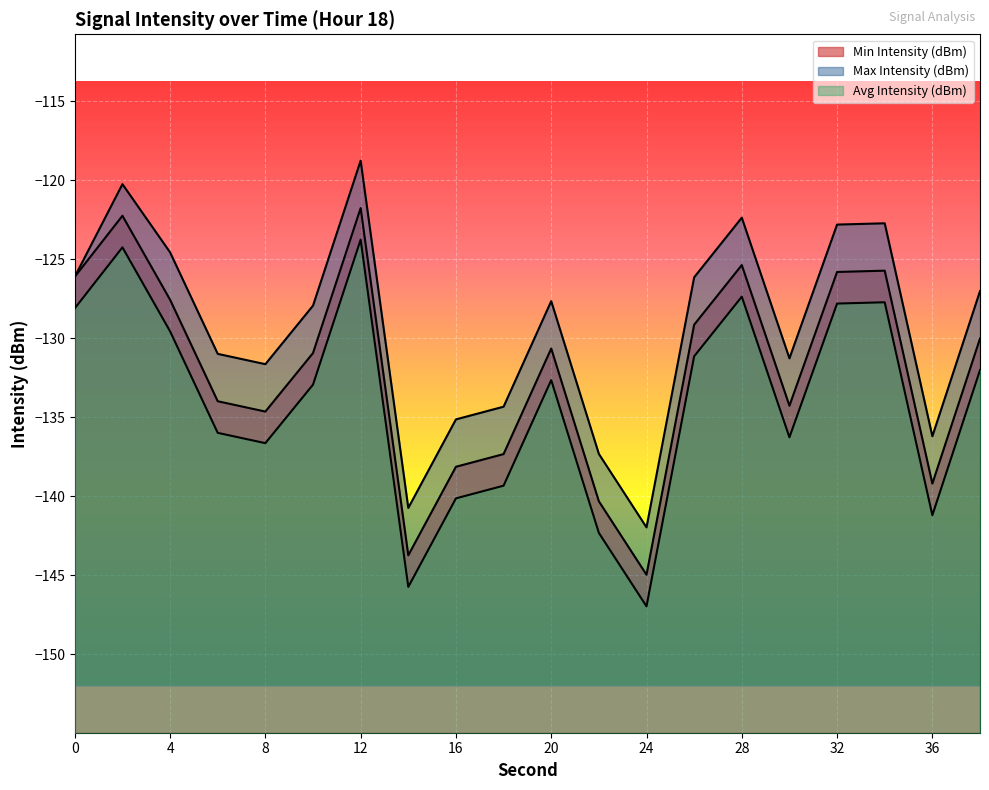

How many series are shown in this chart?

3